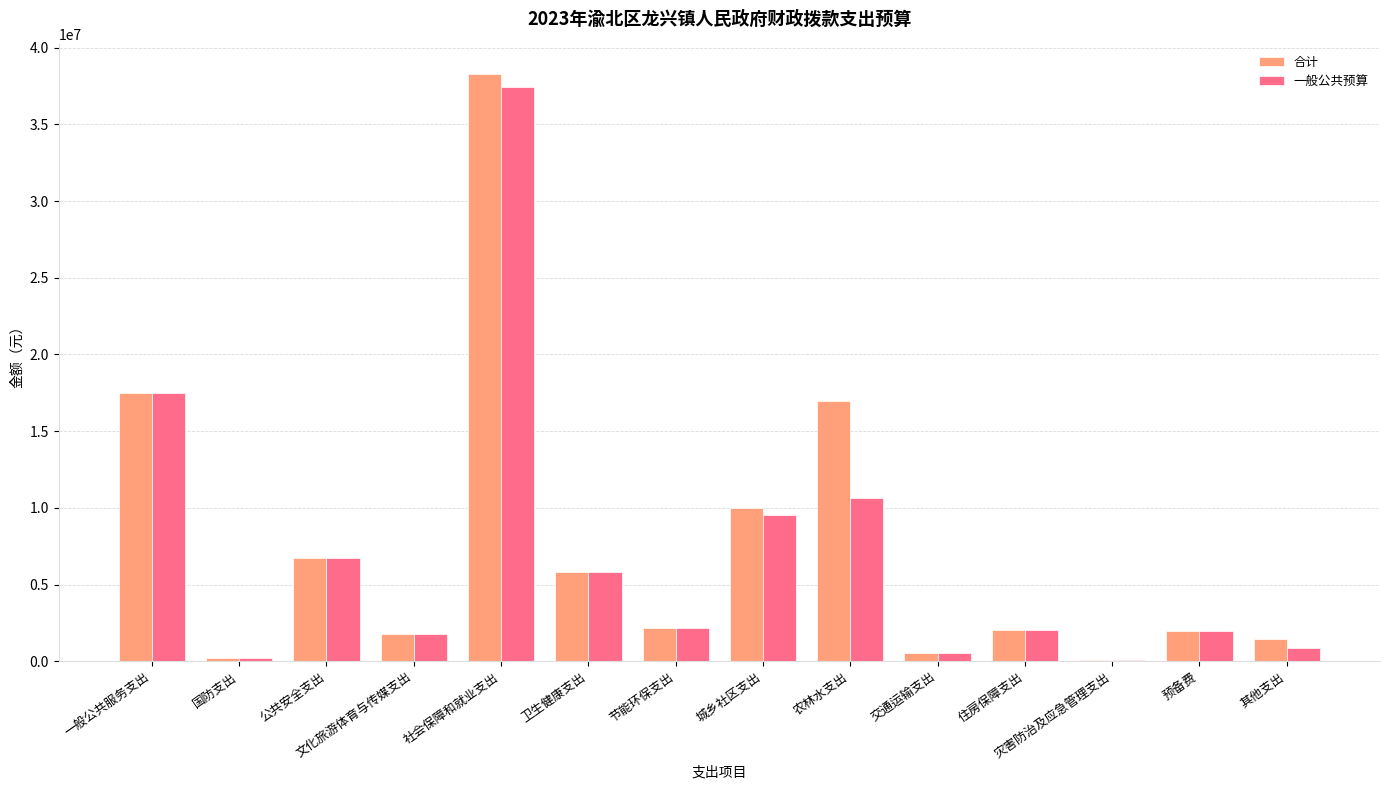

Is it true that 合计 equals 6715689.1 at 公共安全支出?

True